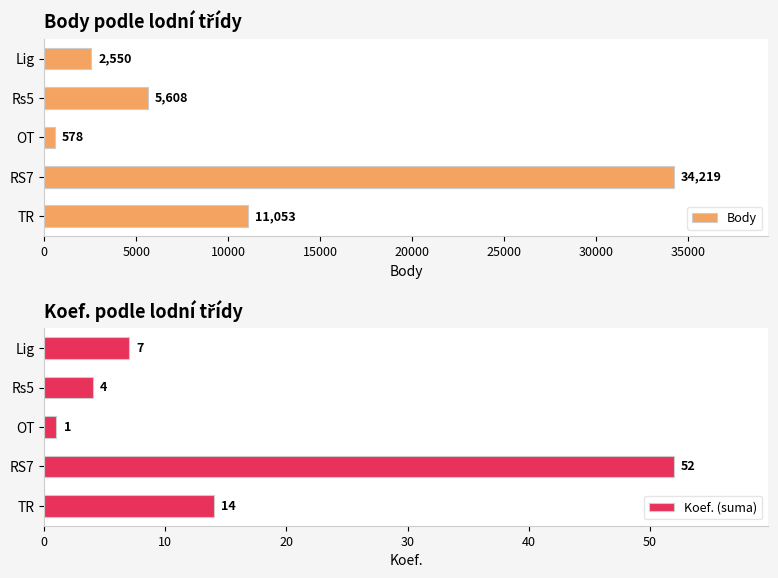

Is it true that Body equals 2550 at Lig?

True